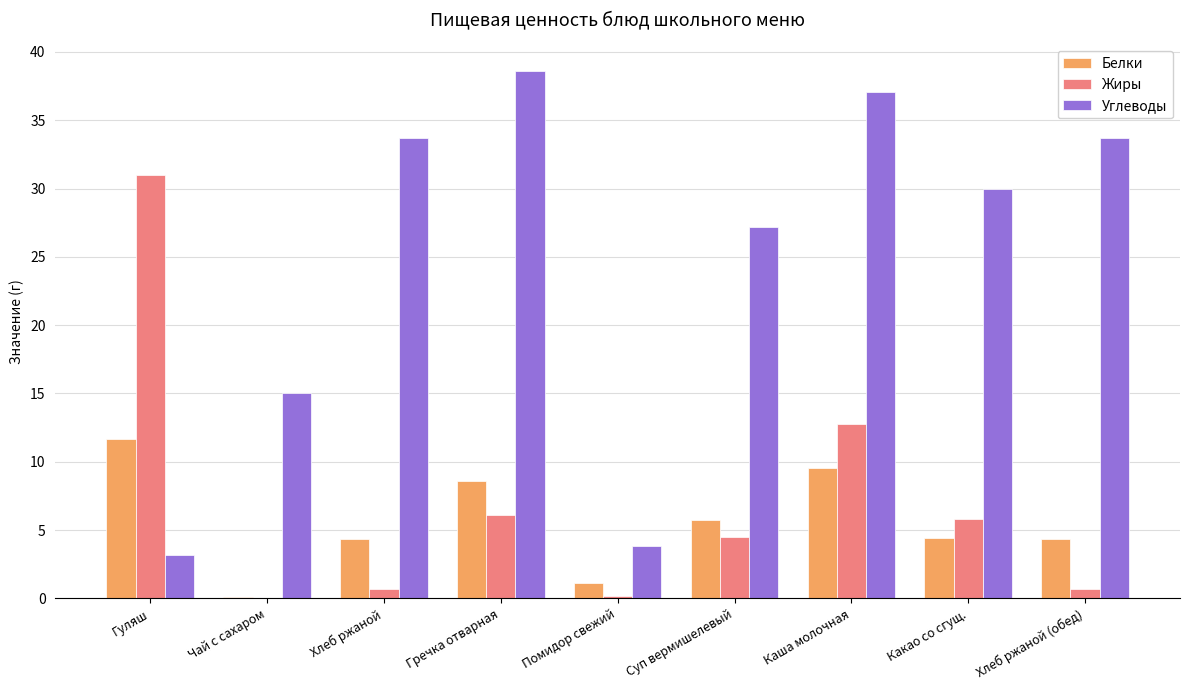

The value of Жиры at Гречка отварная is 6.1. True or false?

True